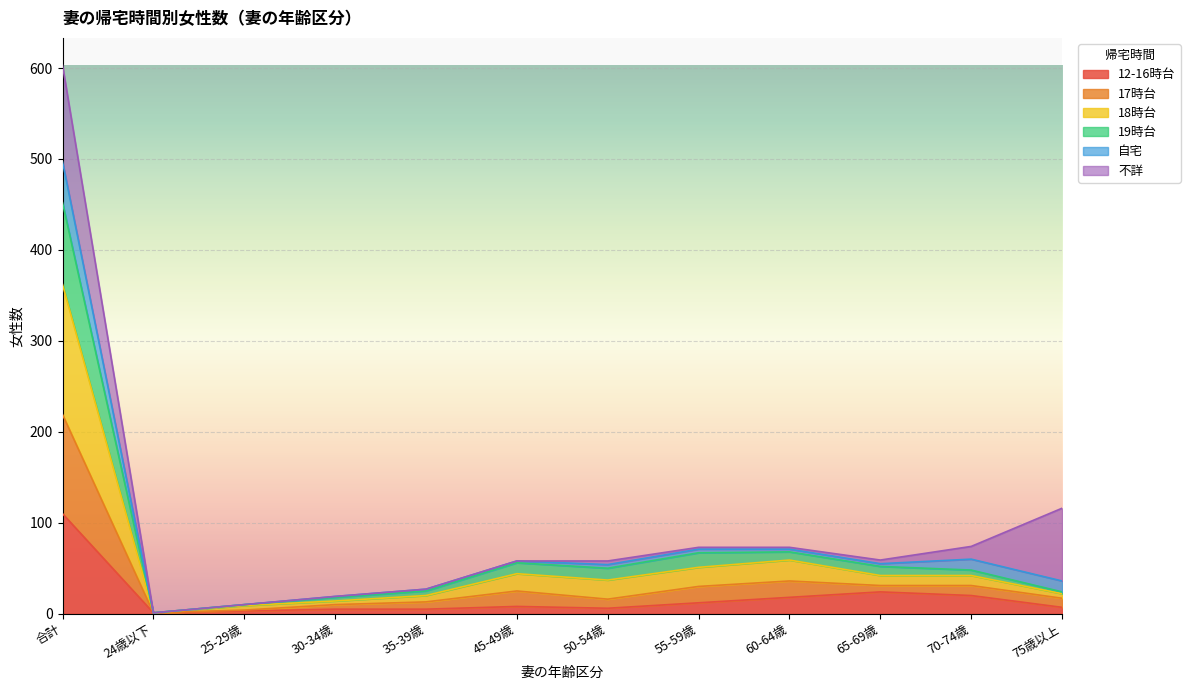

At which category is the sum across all series the highest?

合計